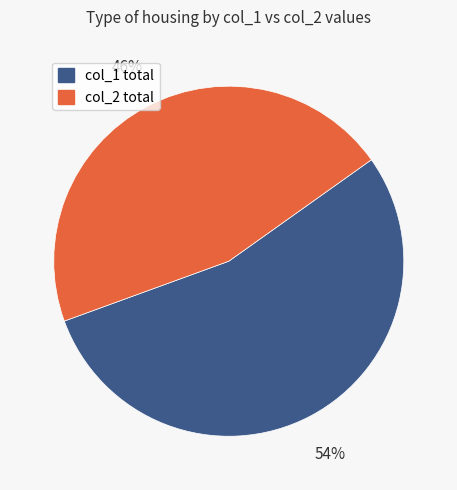

How many slices are in this pie chart?

2